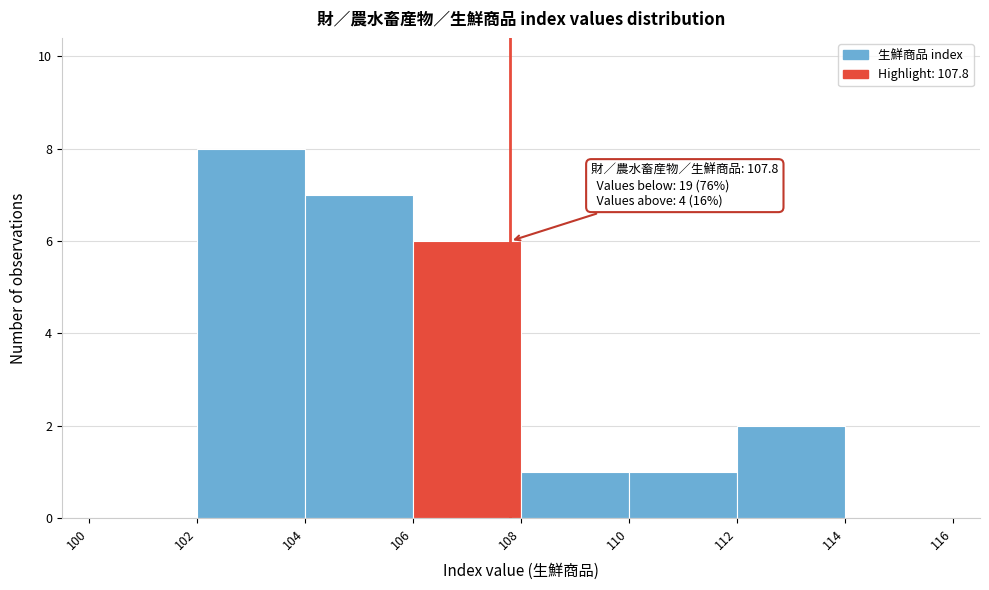

Over which range of the x-axis is the bar tallest?

102 to 104